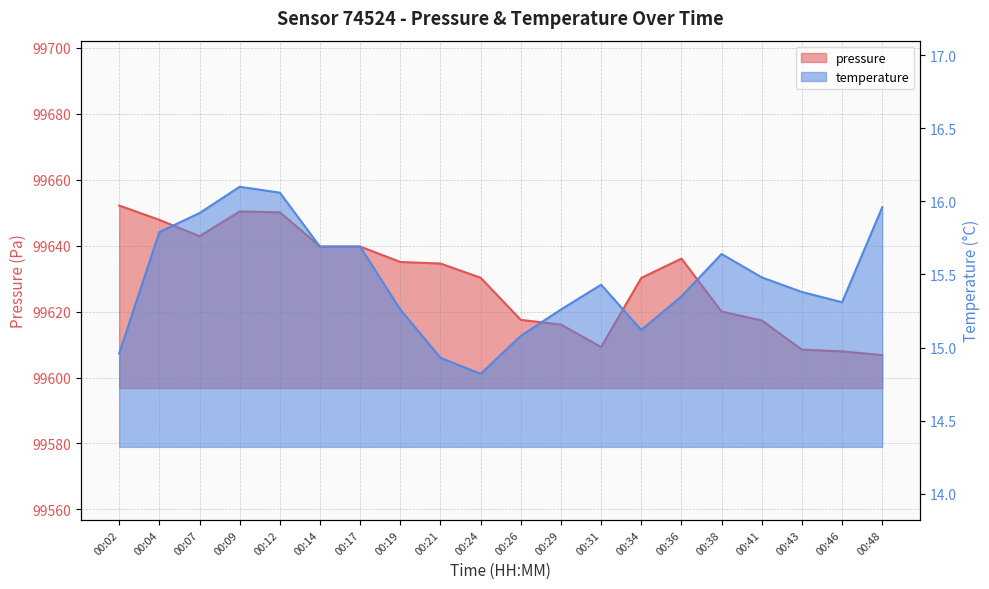

True or false: pressure and temperature intersect in this chart.

False